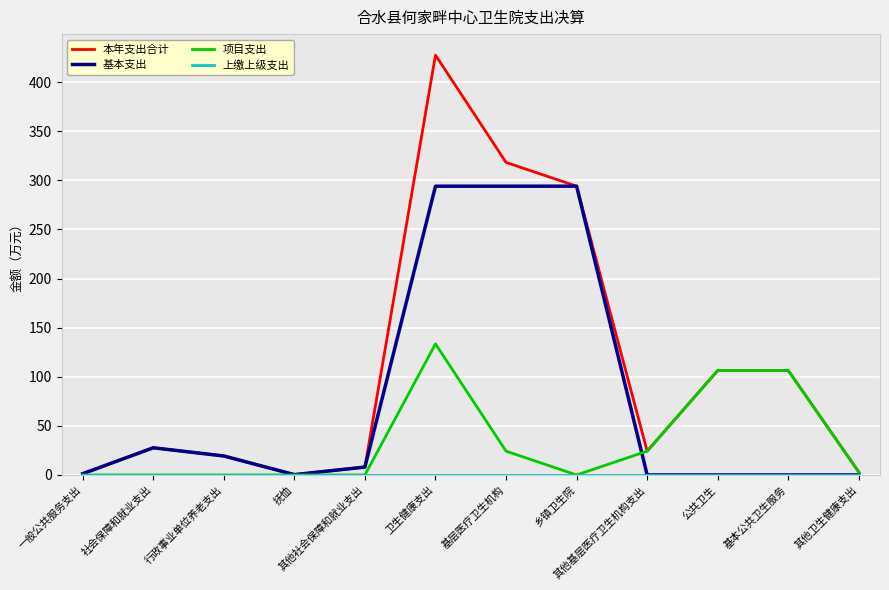

Which series has the largest total across all categories?

本年支出合计